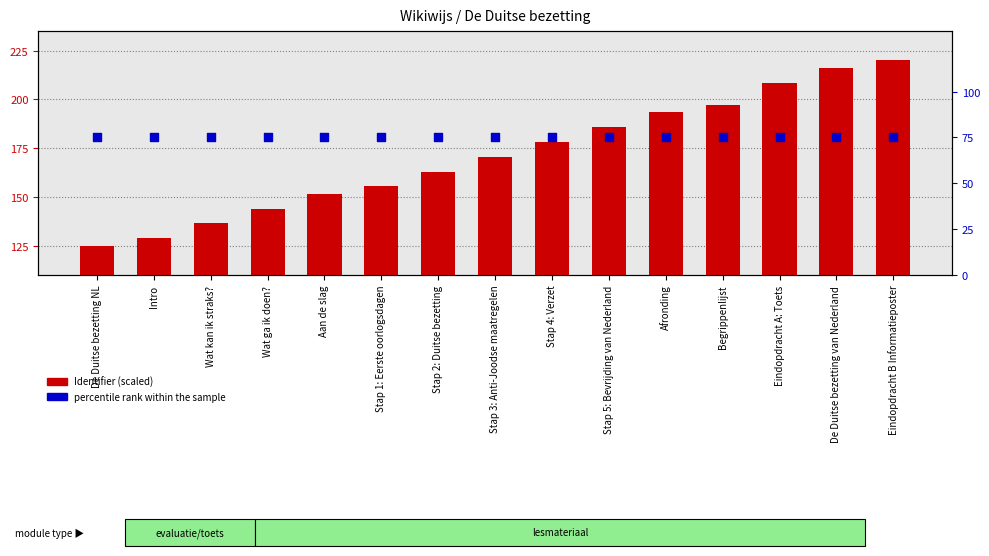

Which series contains the lowest Y value?

percentile rank within the sample